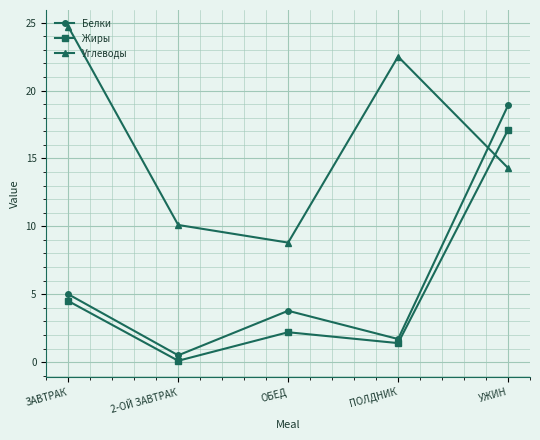

Is it true that Белки equals 1.7 at ПОЛДНИК?

True